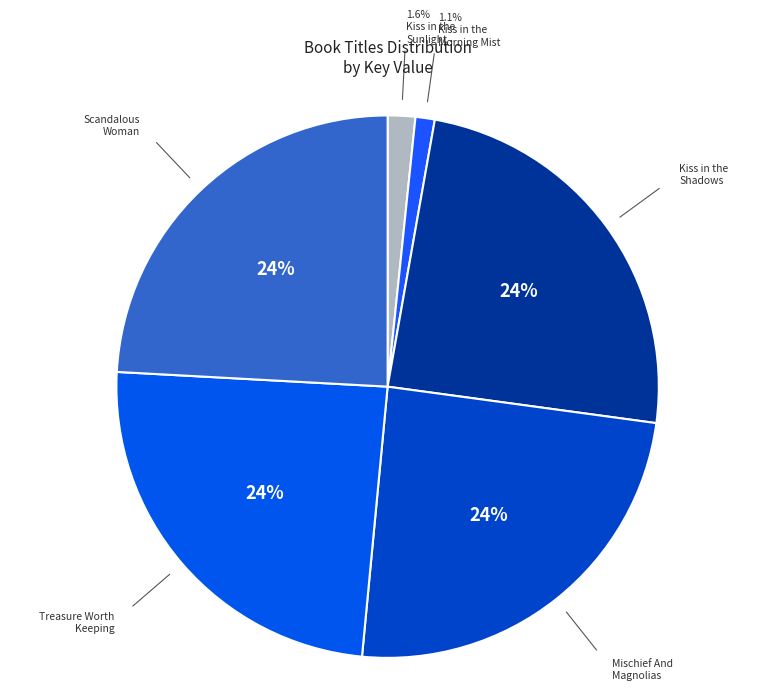

How many slices are in this pie chart?

6